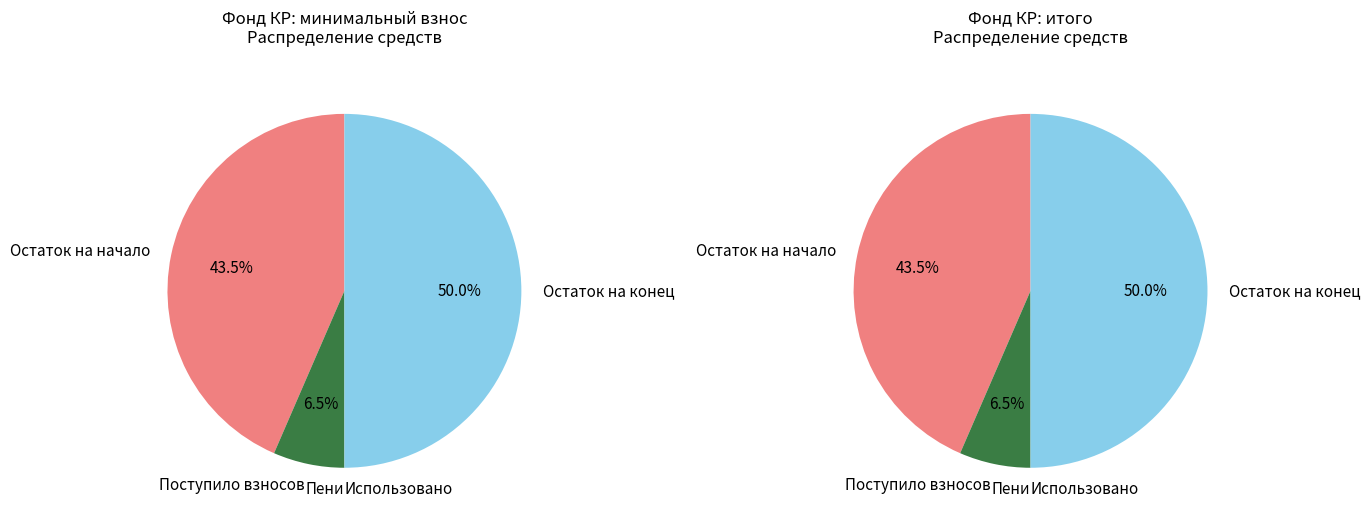

What percentage is the Остаток на конец периода slice, to the nearest percent?

50%